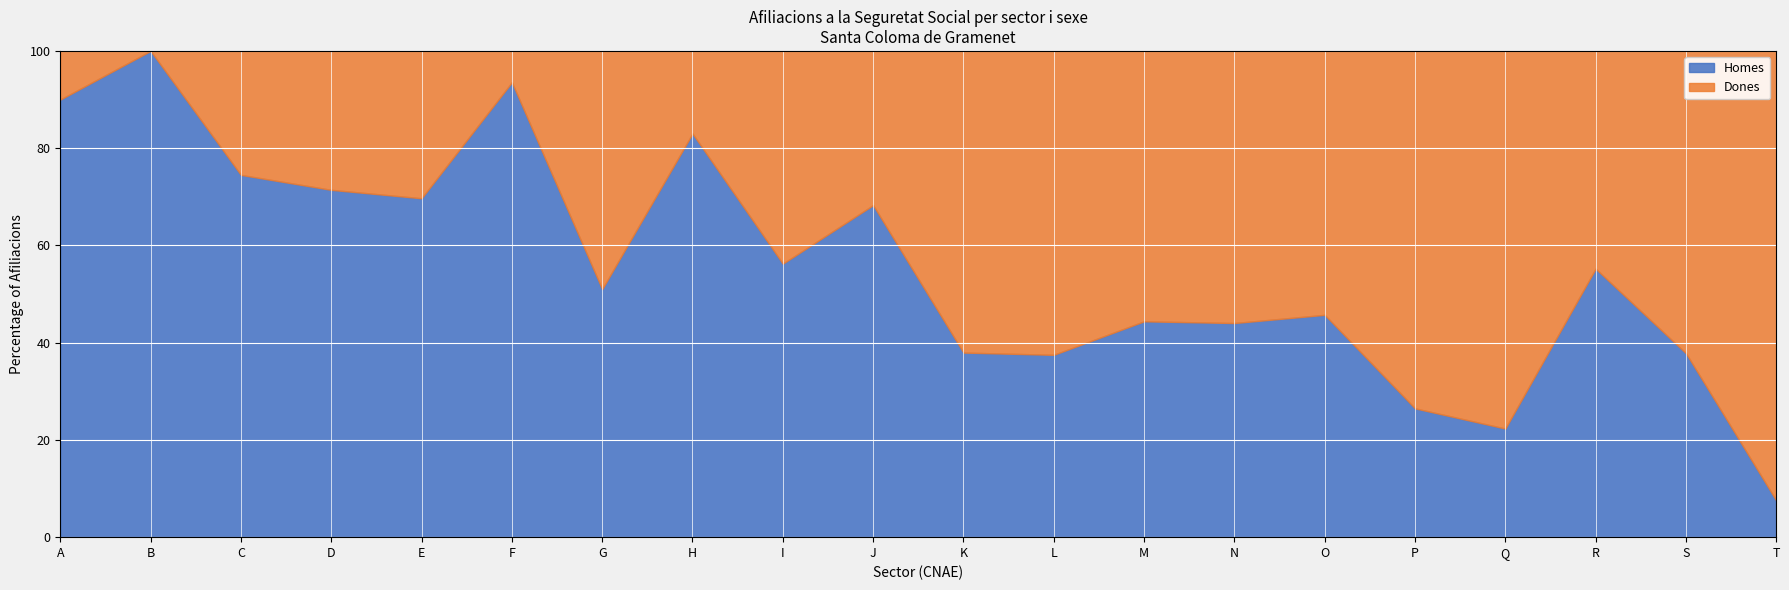

Reading left to right, list all the values displayed in this chart.

Homes: A=45	B=5	C=3375	D=25	E=345	F=4710	G=4670	H=2930	I=2770	J=915	K=205	L=135	M=910	N=2640	O=935	P=600	Q=1195	R=450	S=575	T=135
Dones: A=5	B=0	C=1155	D=10	E=150	F=325	G=4485	H=600	I=2155	J=425	K=335	L=225	M=1140	N=3355	O=1110	P=1665	Q=4155	R=365	S=945	T=1655